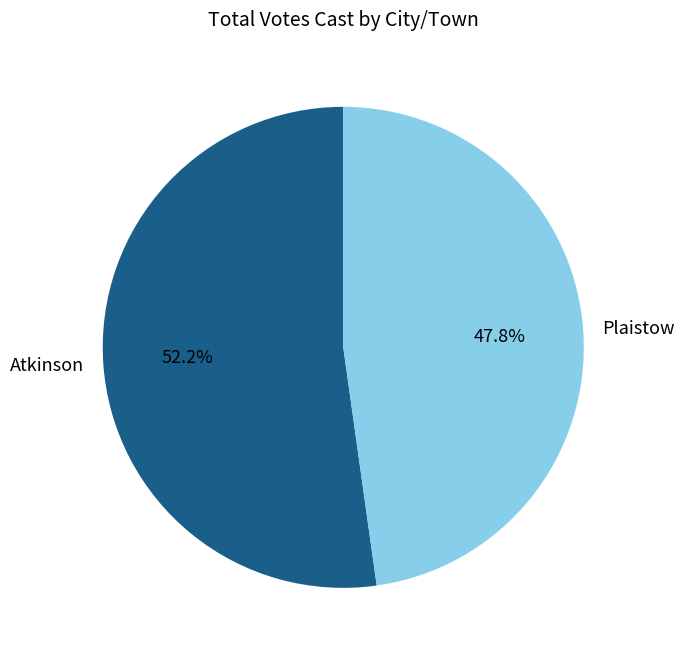

Do Atkinson and Plaistow together represent more than half of the pie?

Yes